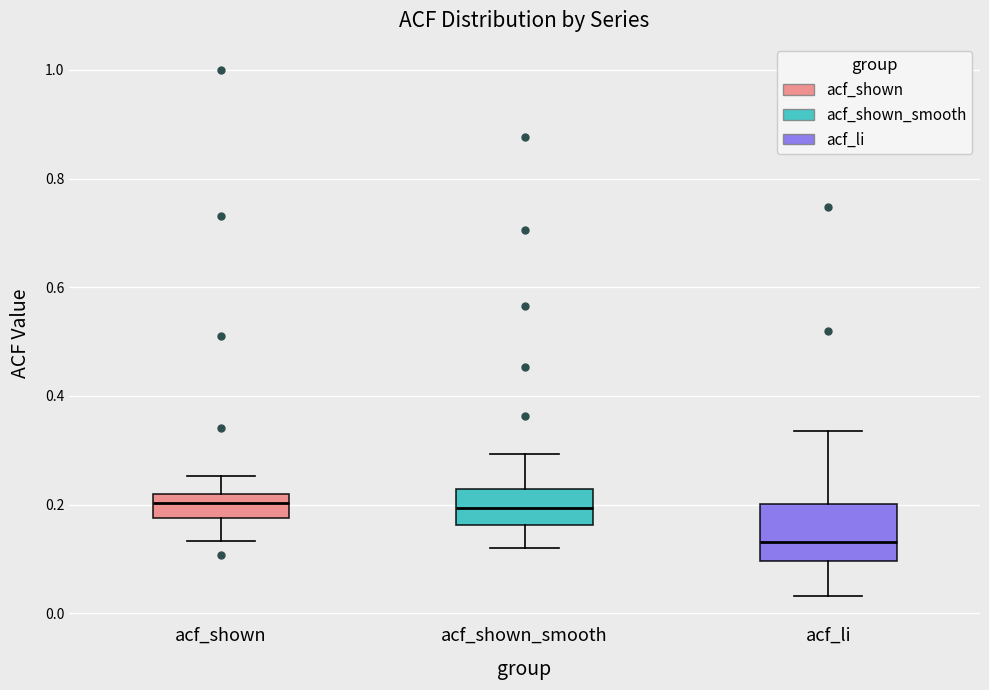

Which box's median line is the lowest?

acf_li